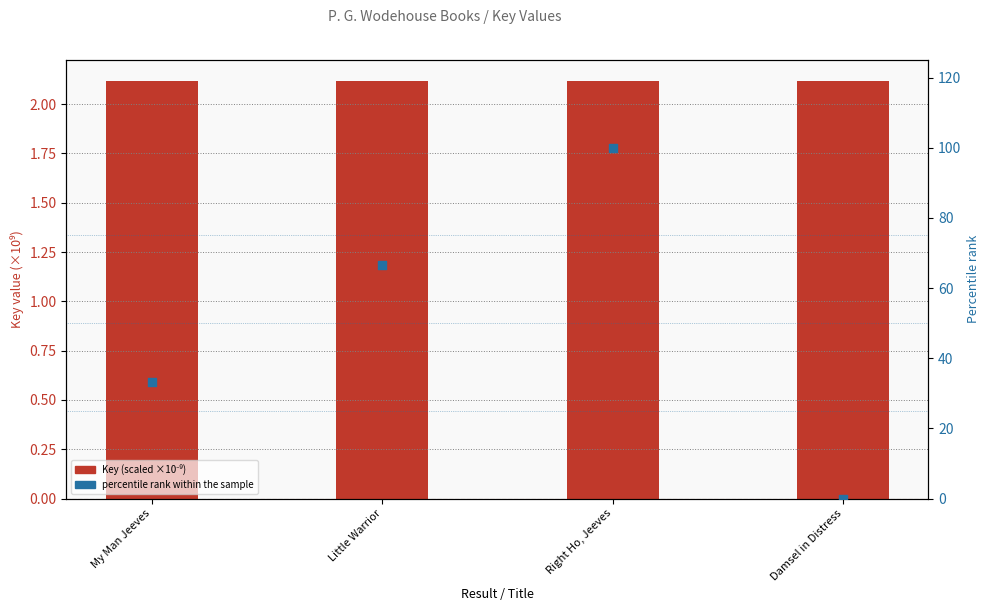

At which category is the sum across all series the highest?

Right Ho, Jeeves